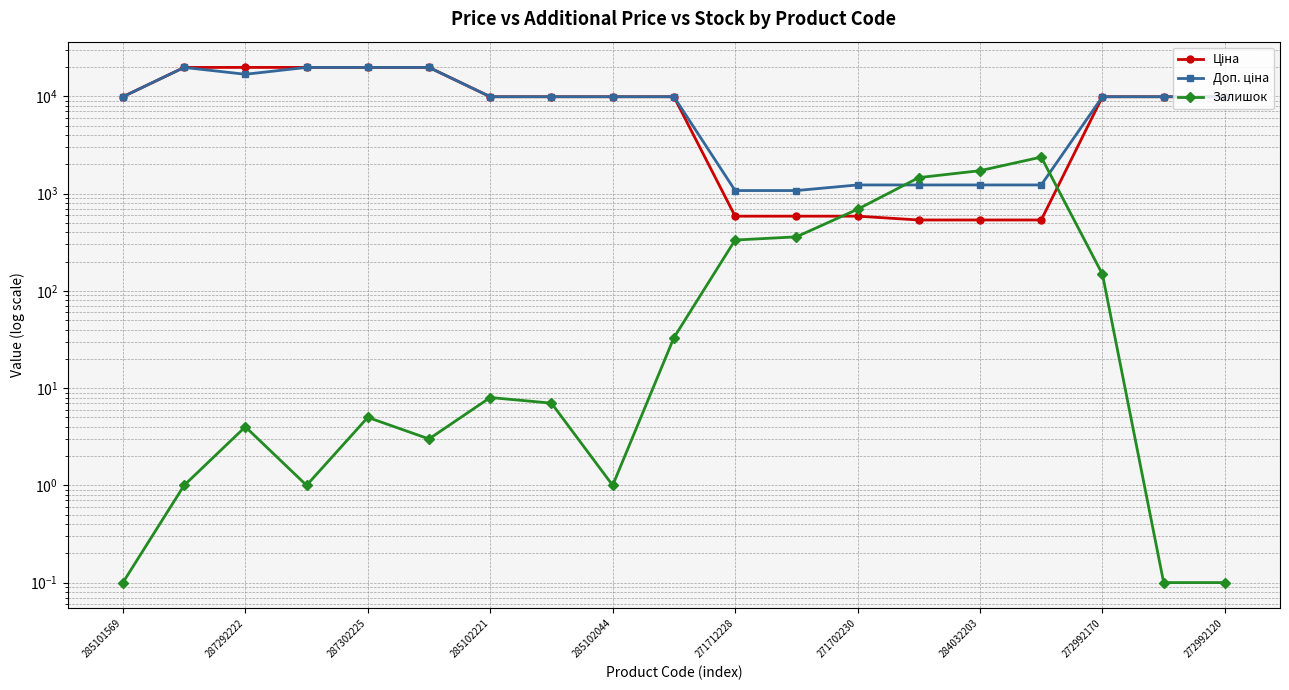

What is the spread (max minus min) of values at 287292222?

19827.1